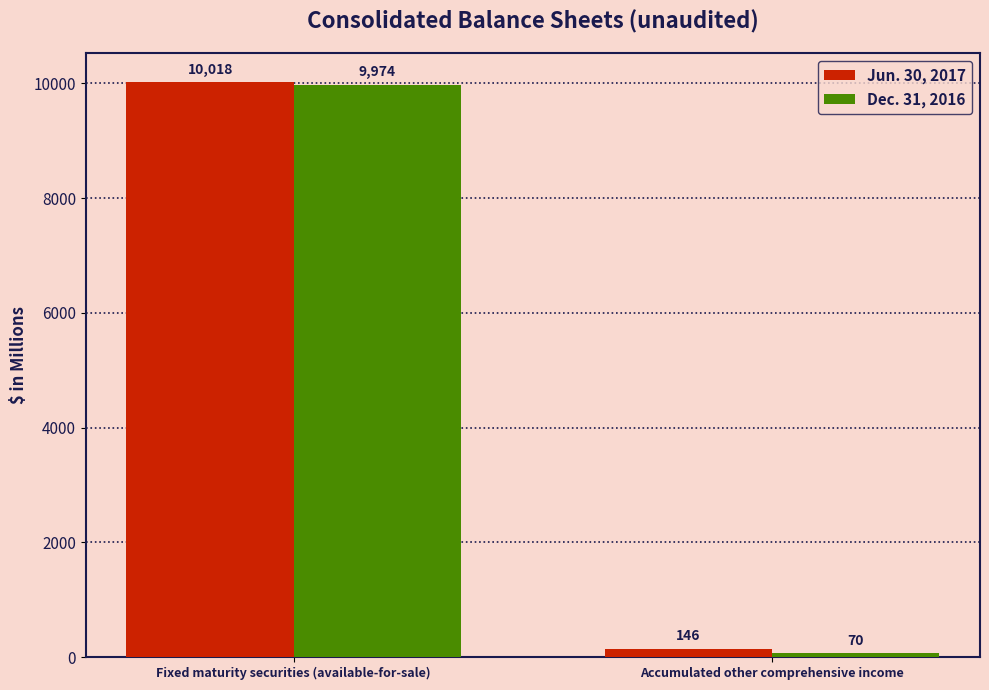

What is the label of the 2nd bar from the right?

Fixed maturity securities (available-for-sale)